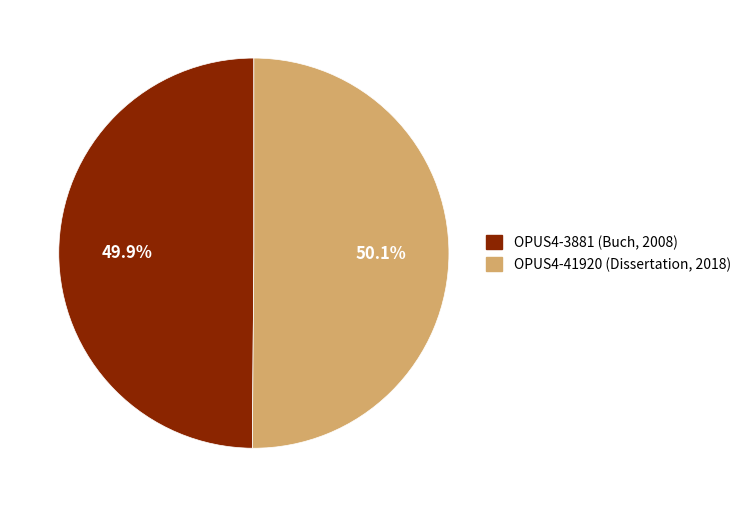

Is the sum of OPUS4-41920 (Dissertation, 2018) and OPUS4-3881 (Buch, 2008) greater than half?

Yes